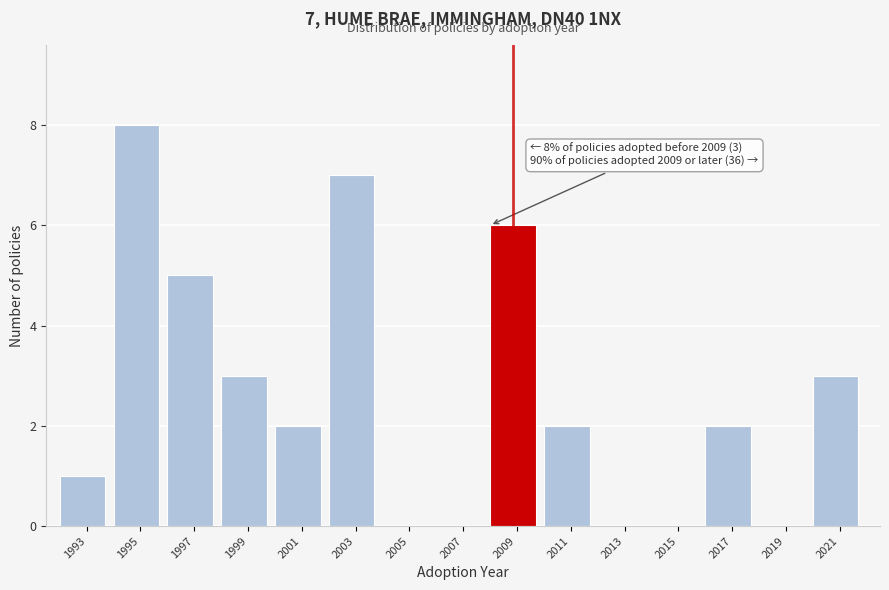

Reading left to right, what are all the values shown in this chart?

1993=1	1995=8	1997=5	1999=3	2001=2	2003=7	2005=0	2007=0	2009=6	2011=2	2013=0	2015=0	2017=2	2019=0	2021=3